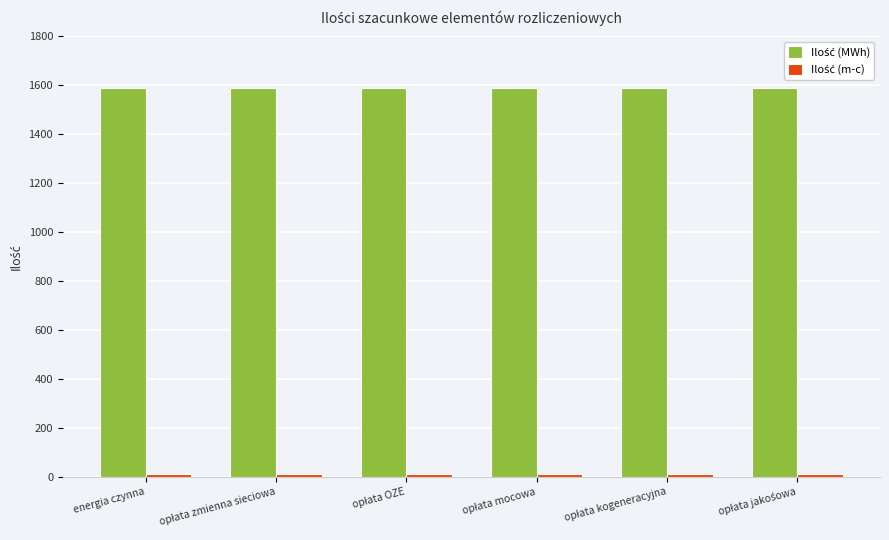

At how many categories does at least one series exceed 831?

6